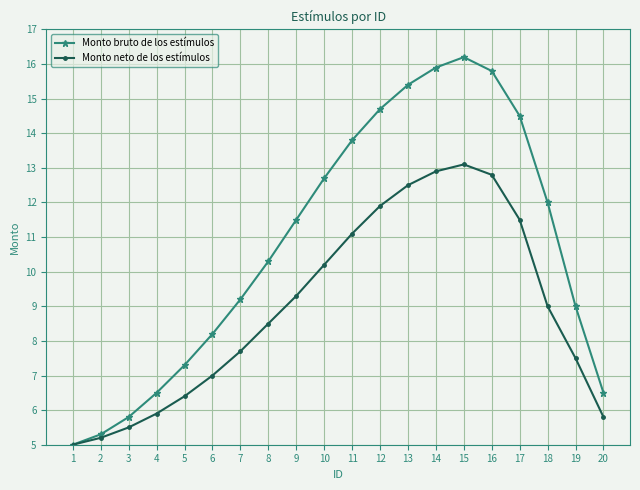

Is the value of Monto bruto de los estímulos at 9 greater than the value of Monto neto de los estímulos at 4?

Yes